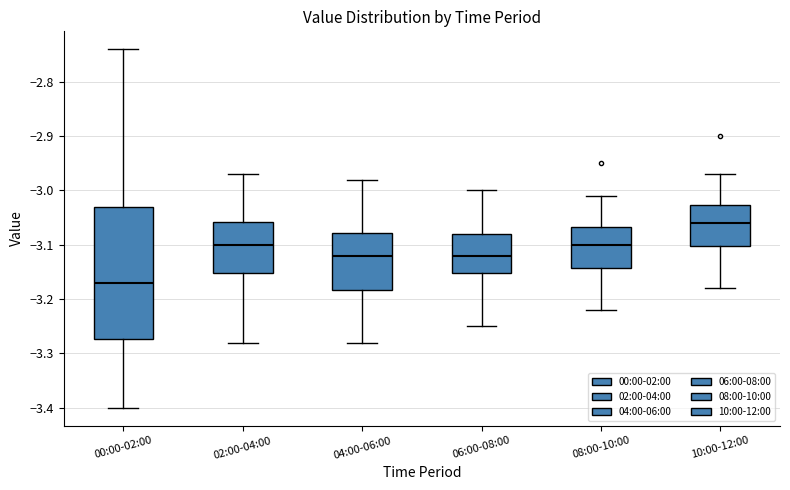

Reading left to right, transcribe this box plot: for each box, give where its median line is, the range the box spans, and where its two whiskers end, as read against the y-axis. The values are not printed on the chart, so give them approximately, as read against the axis.

00:00-02:00: median -3.17, box -3.27 to -3.03, whiskers -3.40 to -2.74
02:00-04:00: median -3.10, box -3.15 to -3.06, whiskers -3.28 to -2.97
04:00-06:00: median -3.12, box -3.18 to -3.08, whiskers -3.28 to -2.98
06:00-08:00: median -3.12, box -3.15 to -3.08, whiskers -3.25 to -3.00
08:00-10:00: median -3.10, box -3.14 to -3.07, whiskers -3.22 to -3.01
10:00-12:00: median -3.06, box -3.10 to -3.03, whiskers -3.18 to -2.97